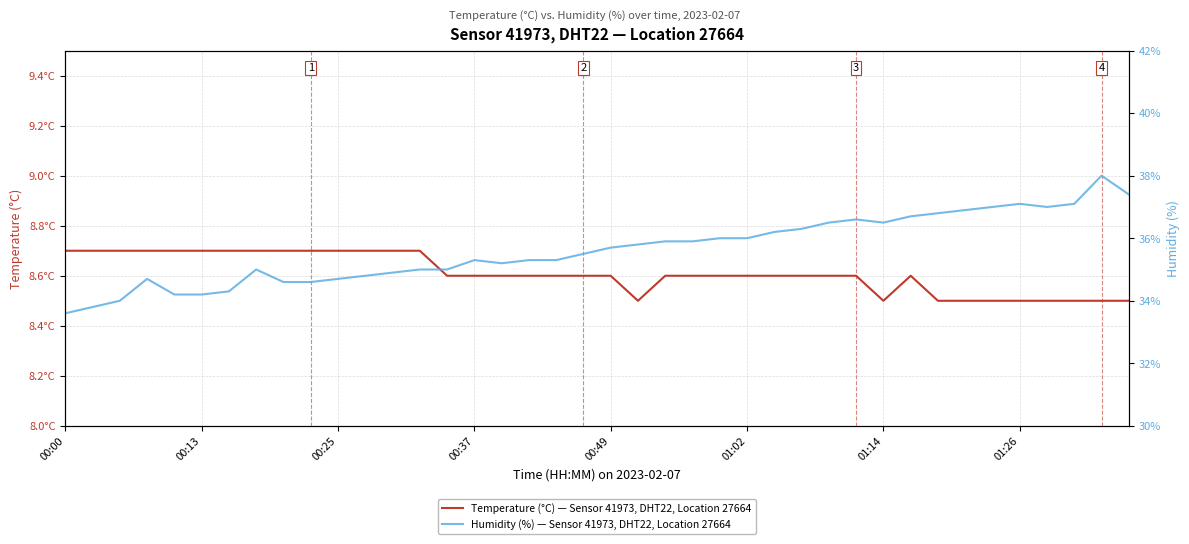

What is the total value across all series at 01:02?

44.6